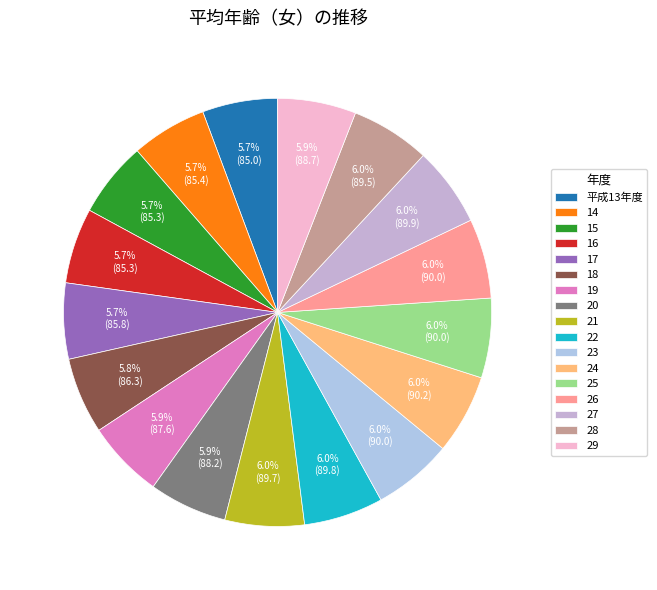

Which category has the smallest portion of the pie?

平成13年度